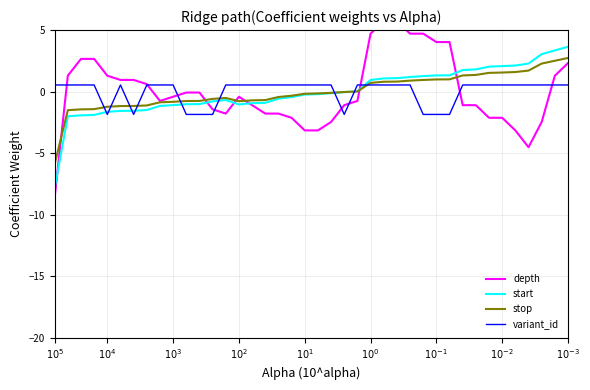

Is it true that depth equals -1.8 at 16?

True